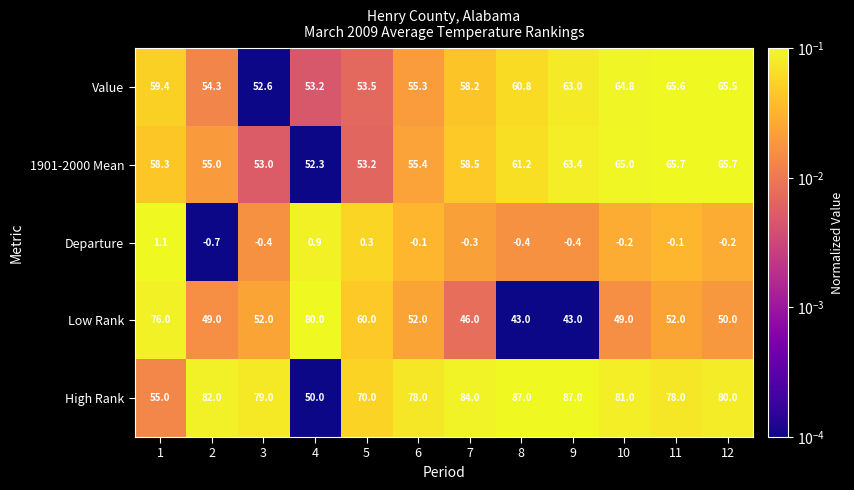

What is the maximum value for Low Rank?

80.0